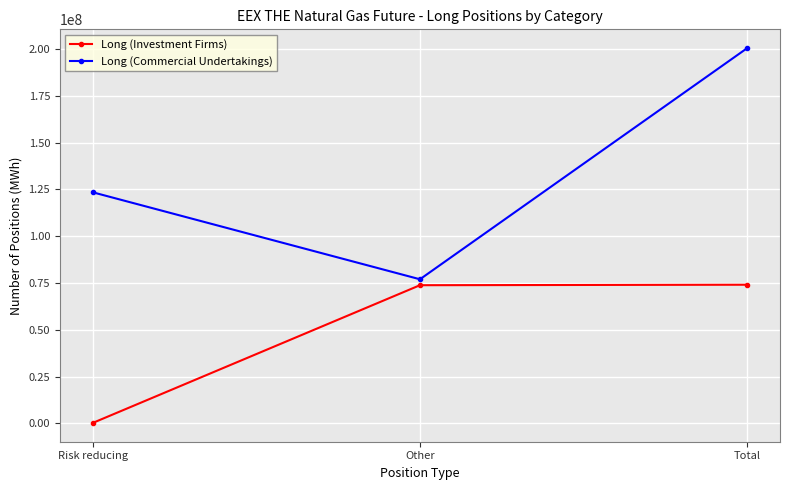

List the series in order of their overall mean, lowest first.

Long (Investment Firms), Long (Commercial Undertakings)